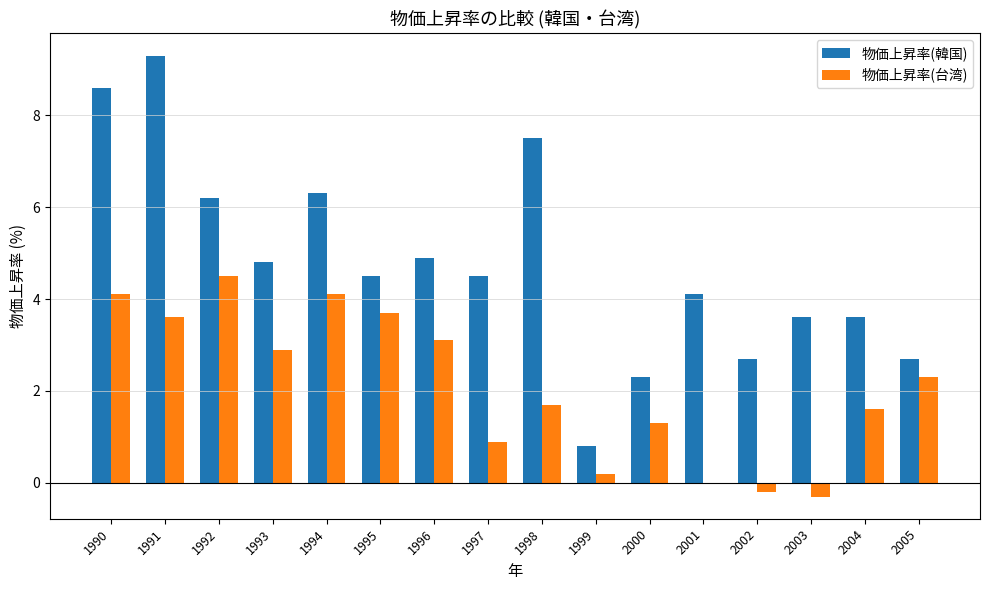

What is the highest value of the 物価上昇率(韓国) series?

9.3